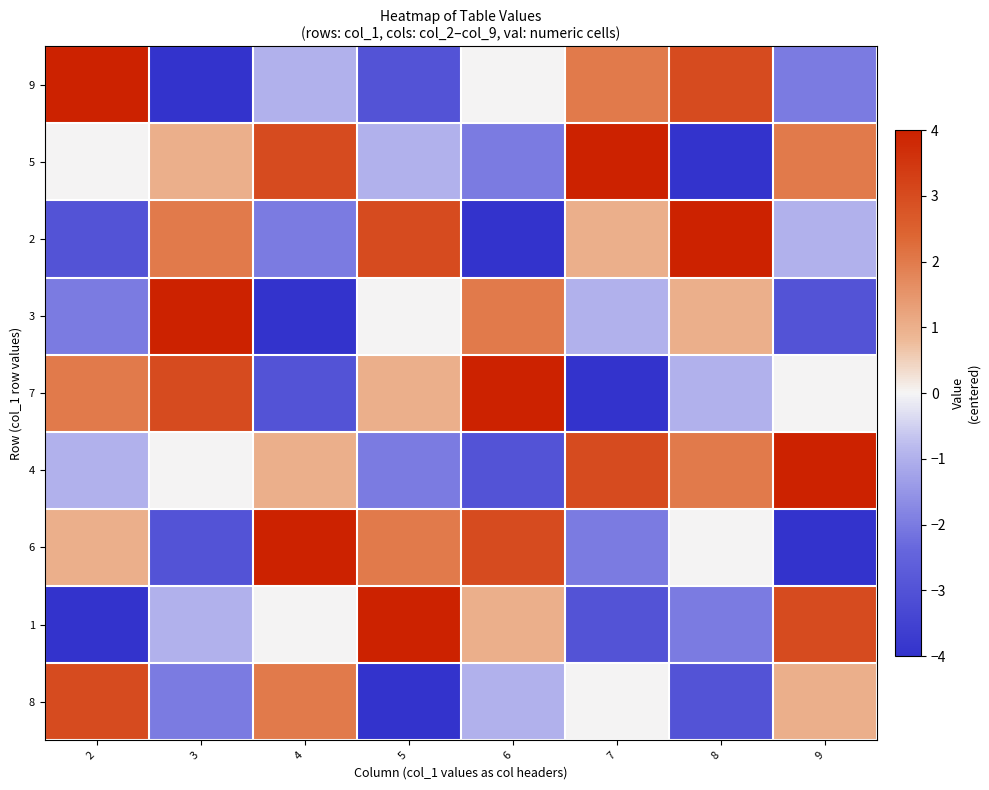

Rank the series at 4 from lowest to highest value.

3, 7, 2, 9, 1, 4, 8, 5, 6